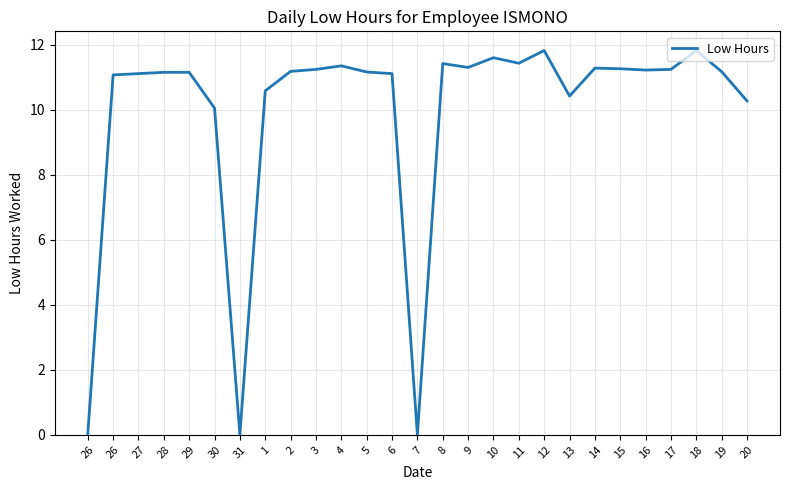

Reading right to left, extract all data points from this chart.

20=10.3	19=11.2	18=11.8	17=11.2	16=11.2	15=11.3	14=11.3	13=10.4	12=11.8	11=11.4	10=11.6	9=11.3	8=11.4	7=0.0	6=11.1	5=11.2	4=11.3	3=11.2	2=11.2	1=10.6	31=0.0	30=10.1	29=11.2	28=11.2	27=11.1	26=11.1	26=0.0